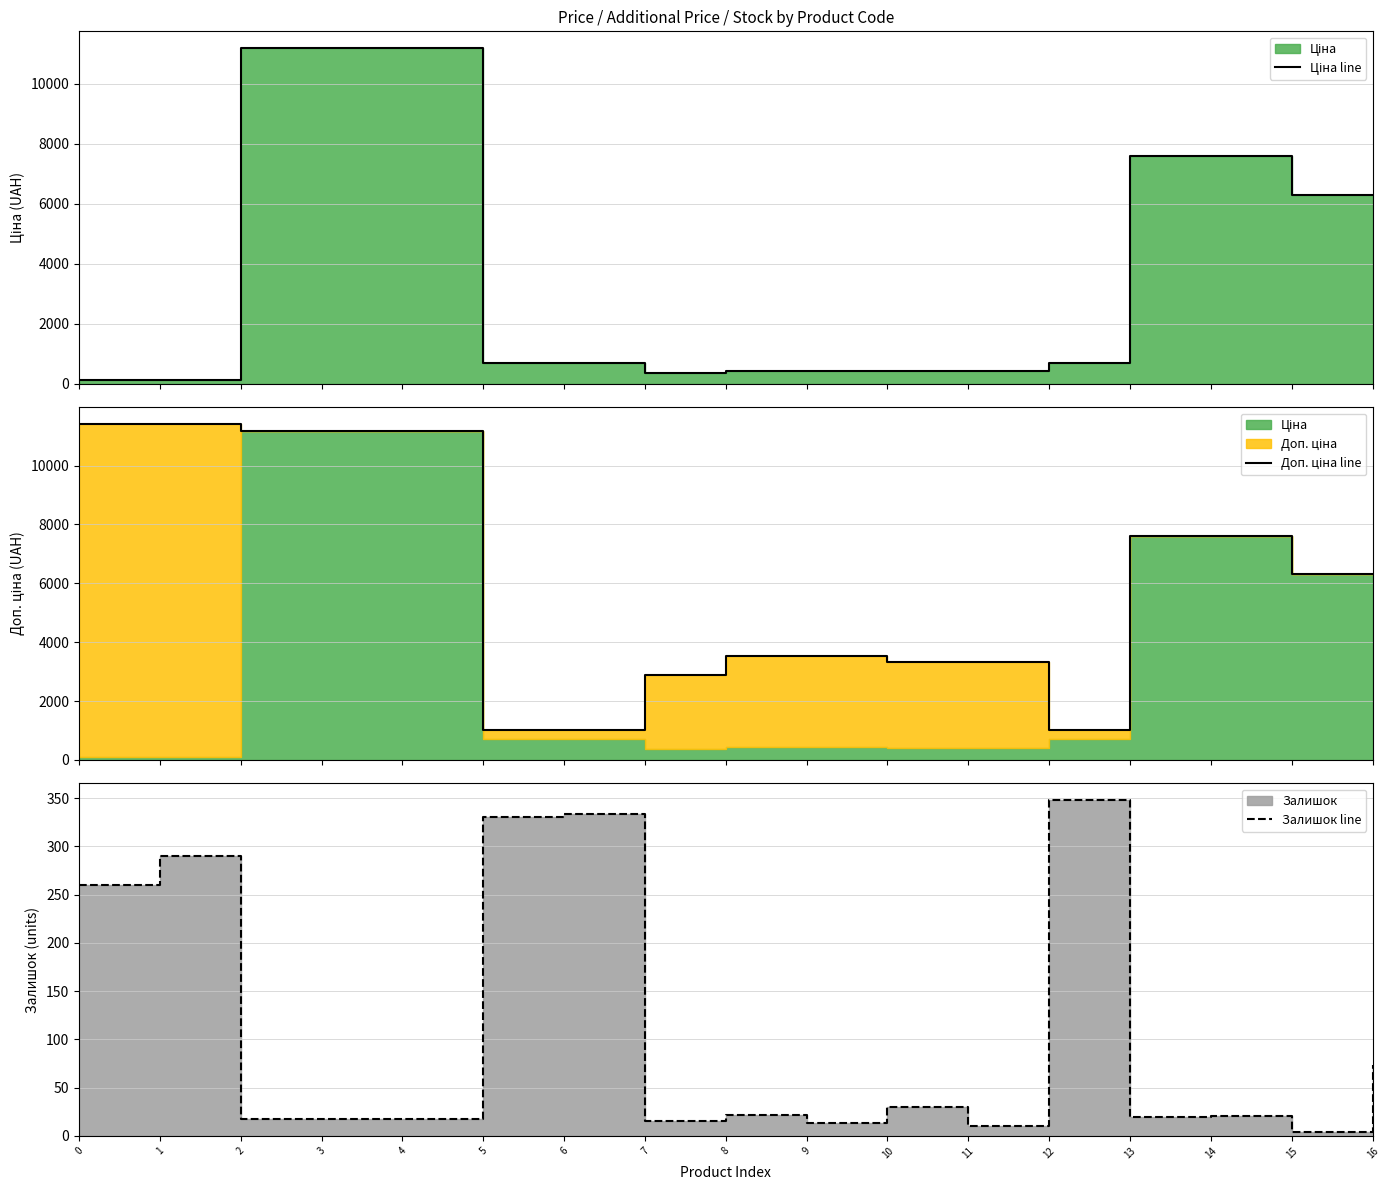

What is the difference between the Залишок line values at 14 and 3?

4.0